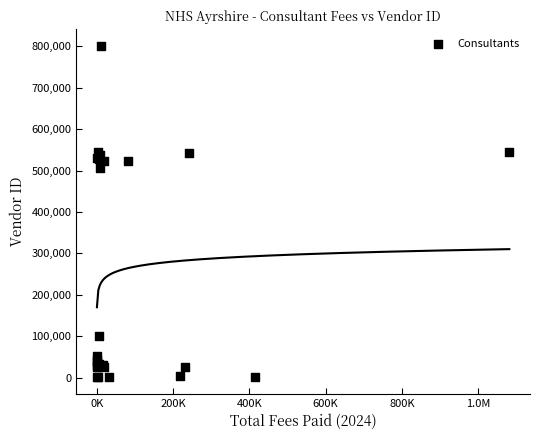

What Y value in the scatter plot is closest to 401402?

504908